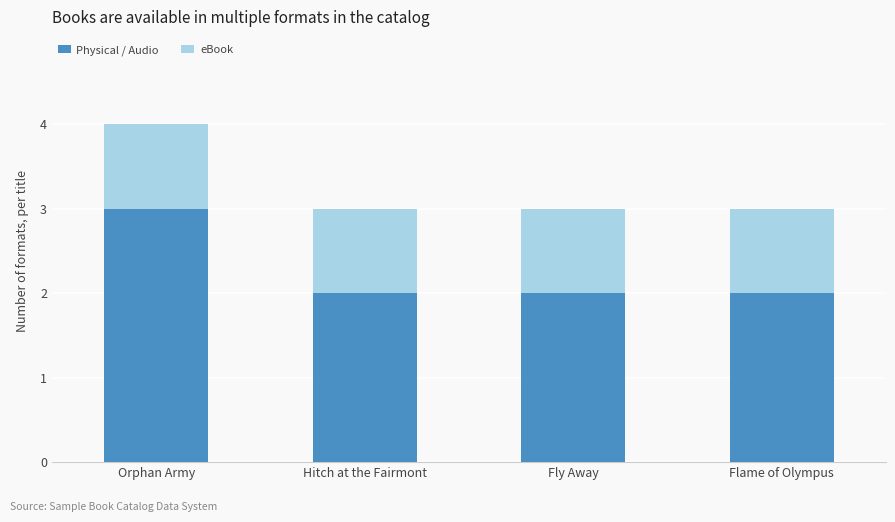

What is the maximum value for Physical / Audio?

3